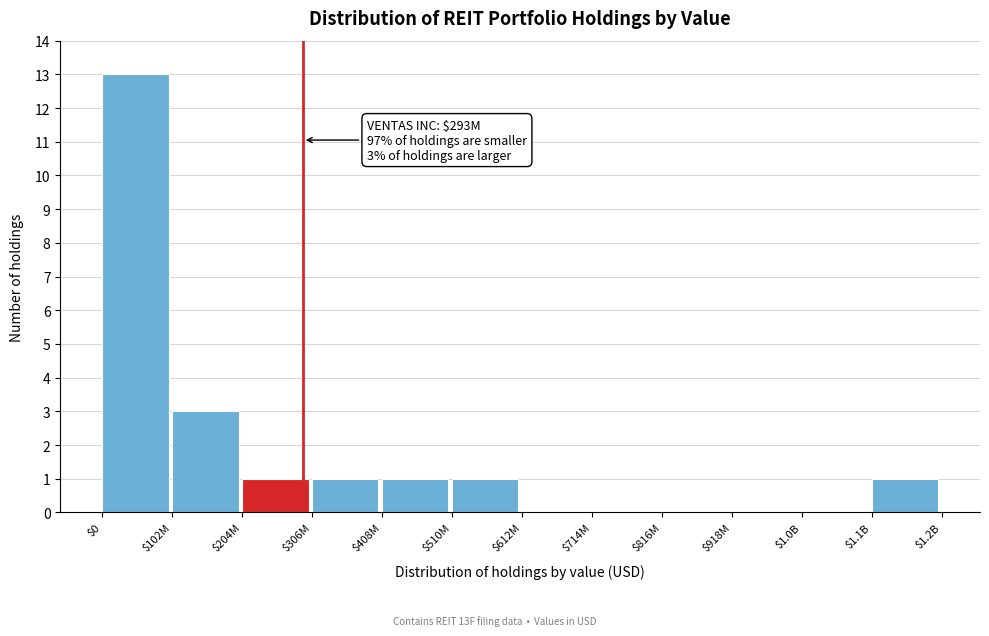

What is the sum of all values?

21